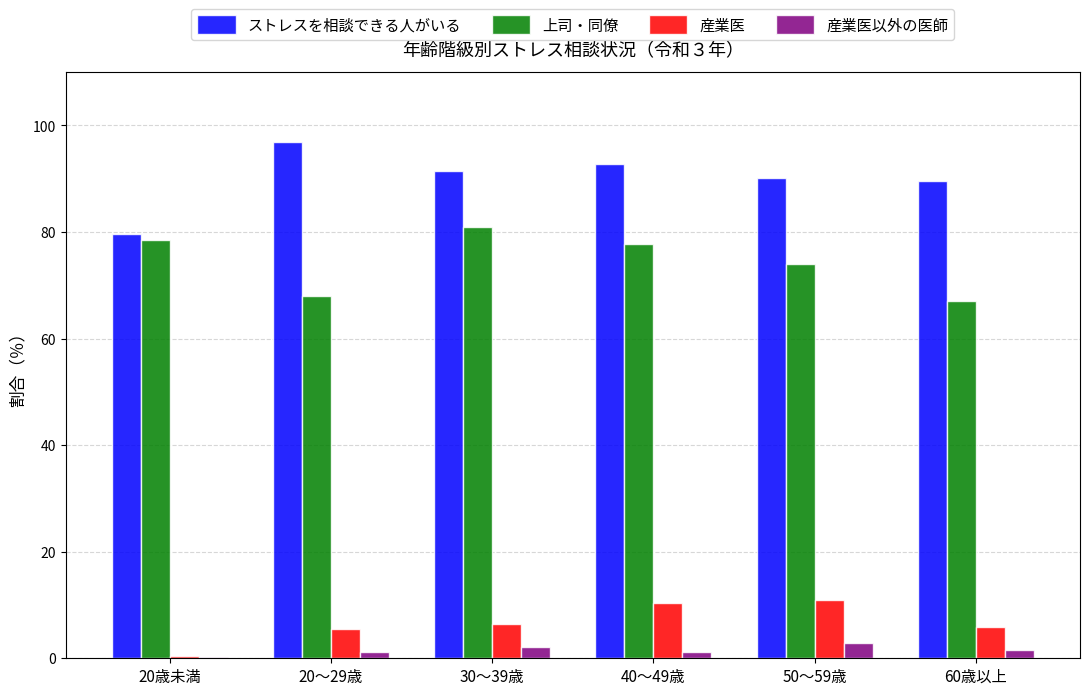

Is the value of 上司・同僚 at 30～39歳 greater than the value of ストレスを相談できる人がいる at 20歳未満?

Yes